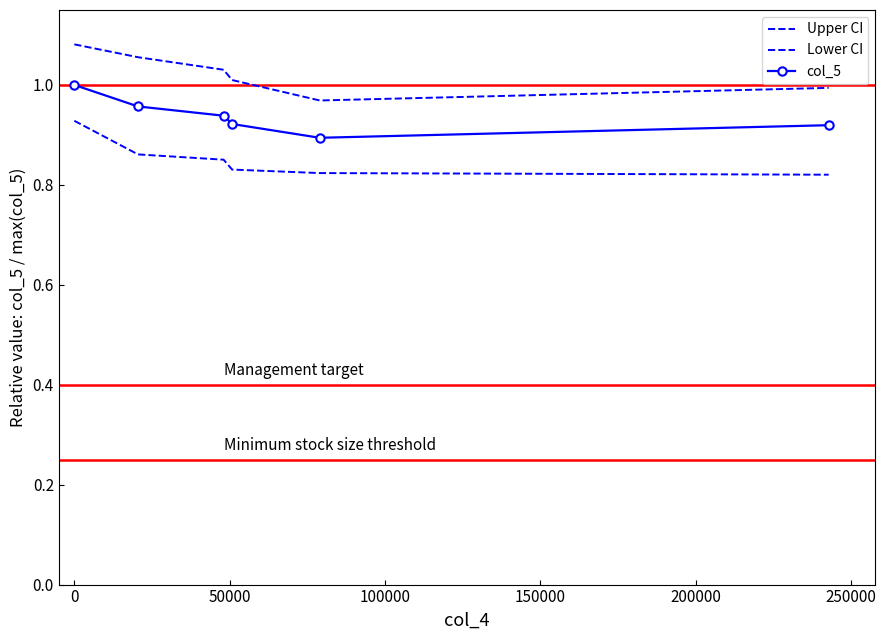

True or false: Lower CI and col_5 intersect in this chart.

False